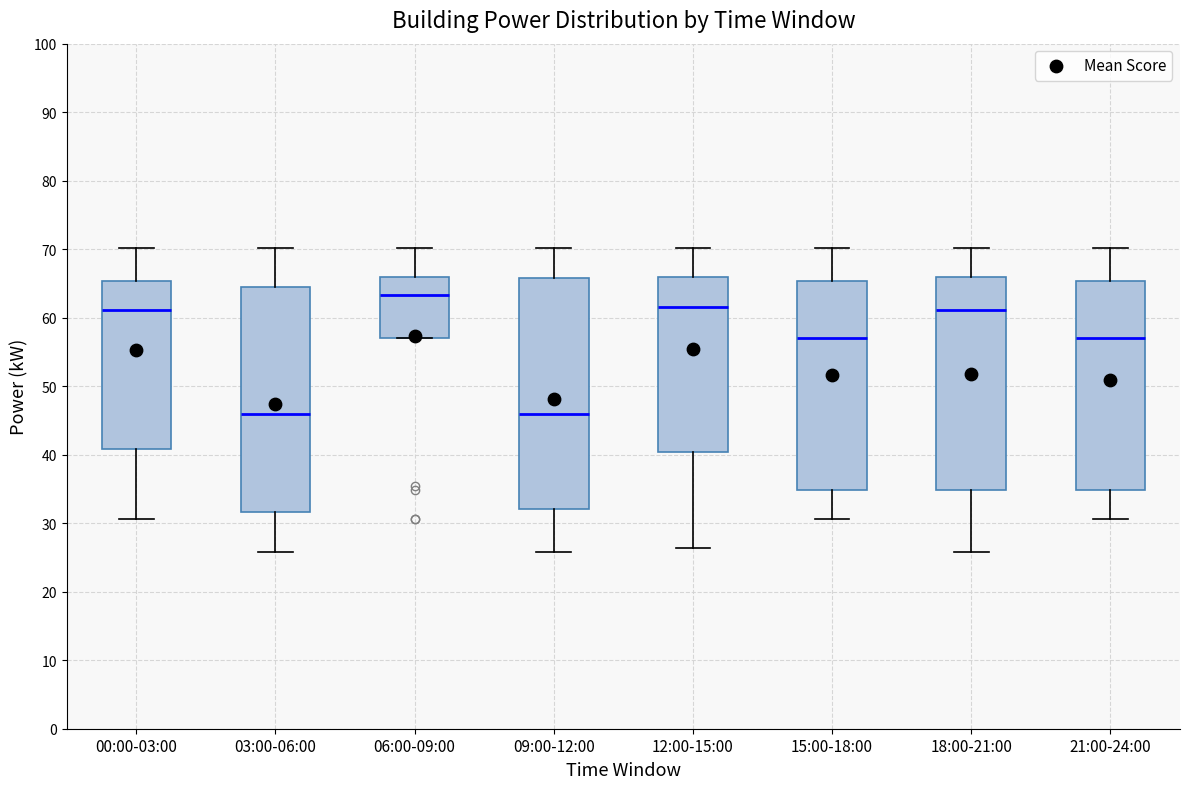

Where is the upper edge of the box for 06:00-09:00 on the y-axis? The values are not printed on the chart, so give them approximately, as read against the axis.

66